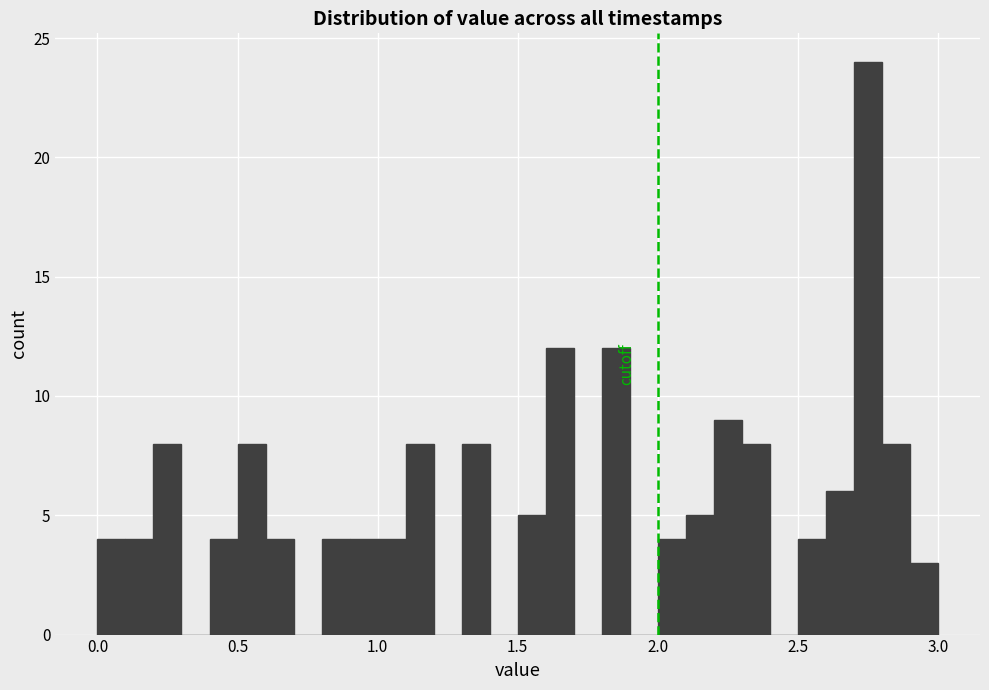

Around what value on the x-axis is the tallest bar? Give the approximate position of its centre, as read against the axis.

2.75